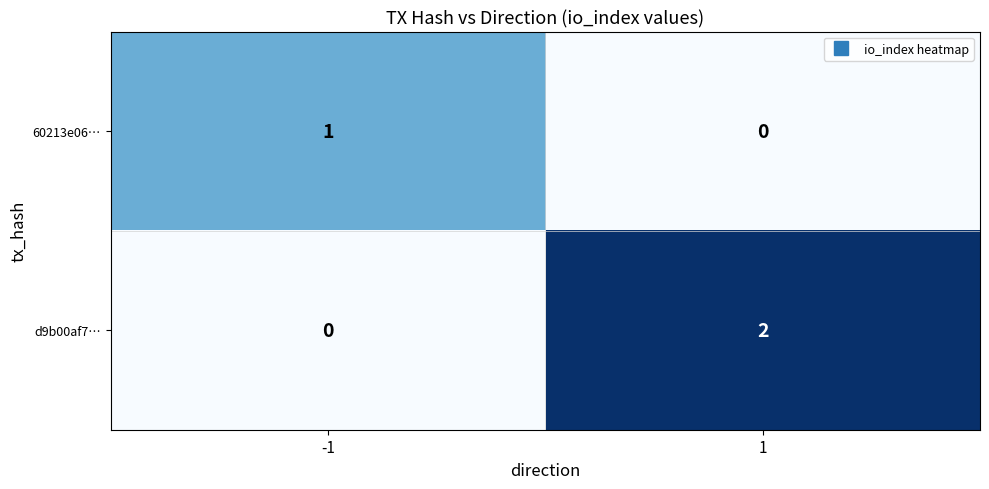

Which series has the largest range (max minus min)?

d9b00af7…